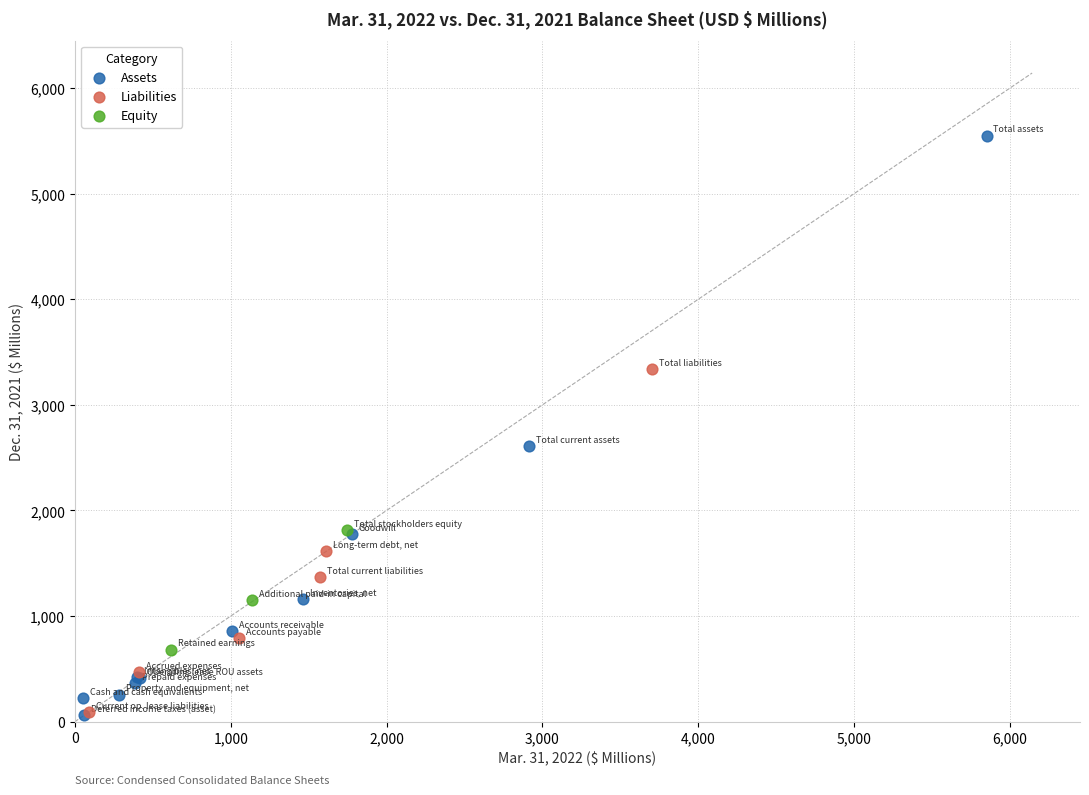

Which series contains the highest Y value?

Assets